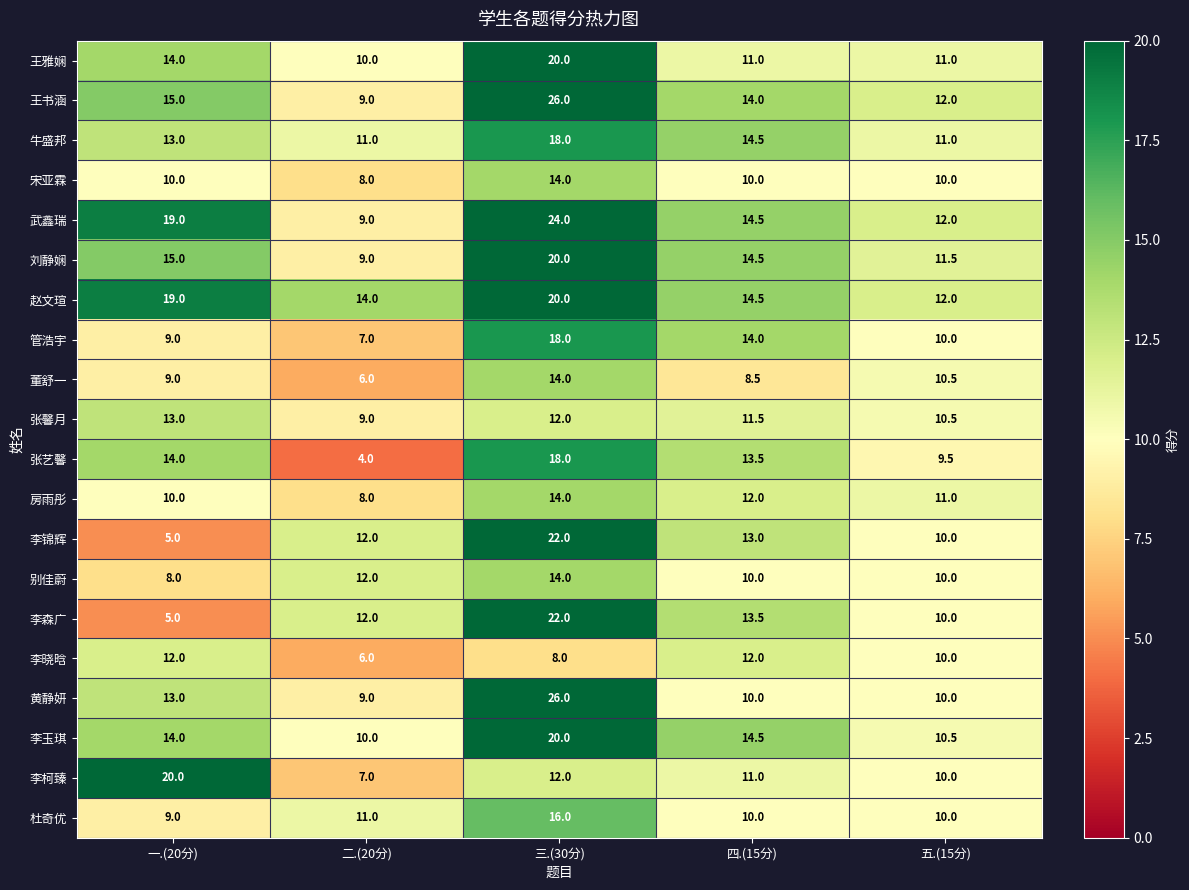

At which label is 刘静娴 closest to 14?

四.(15分)